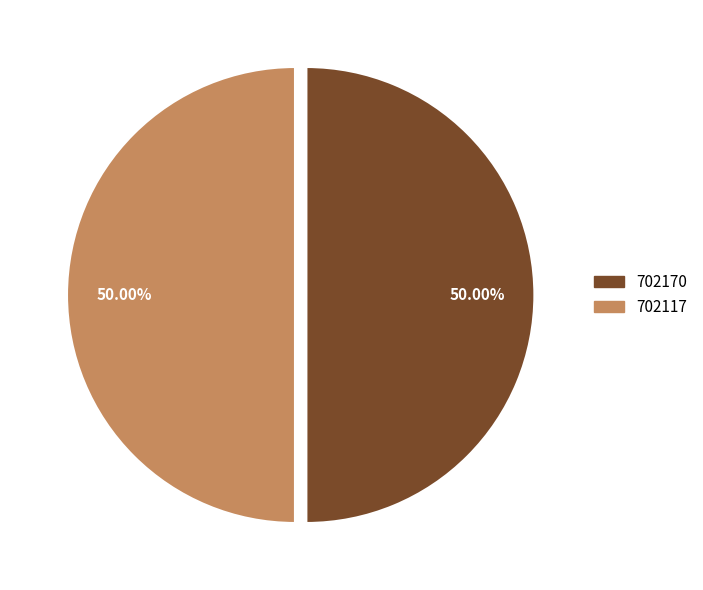

Do 702170 and 702117 together represent more than half of the pie?

Yes